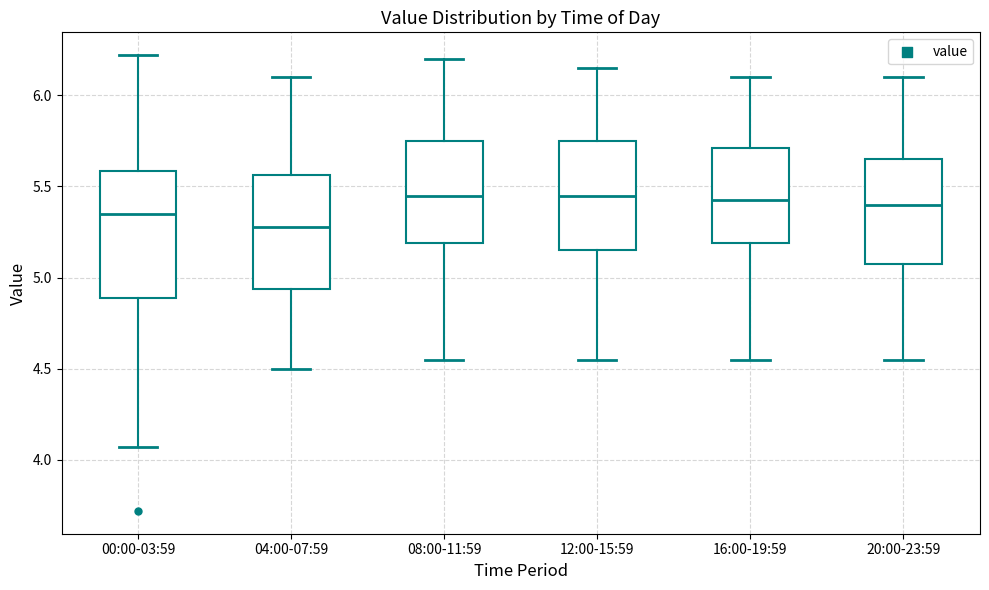

Which box is the tallest, from its lower edge to its upper edge?

00:00-03:59